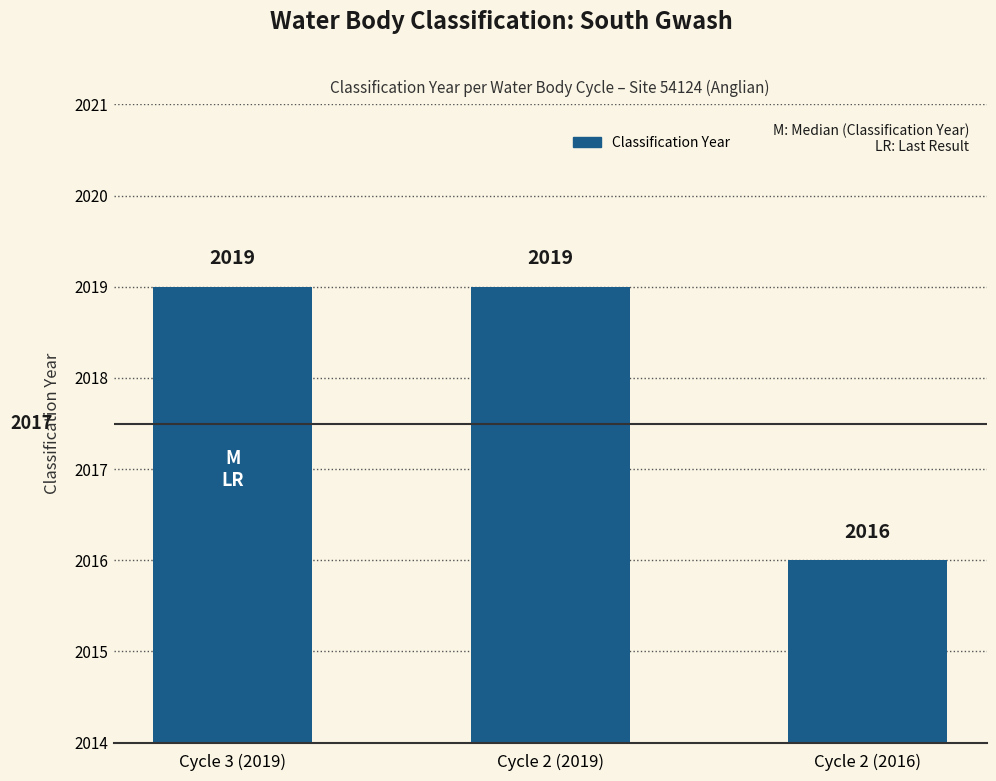

Where is the data nearest to the value 2017?

Cycle 2 (2016)